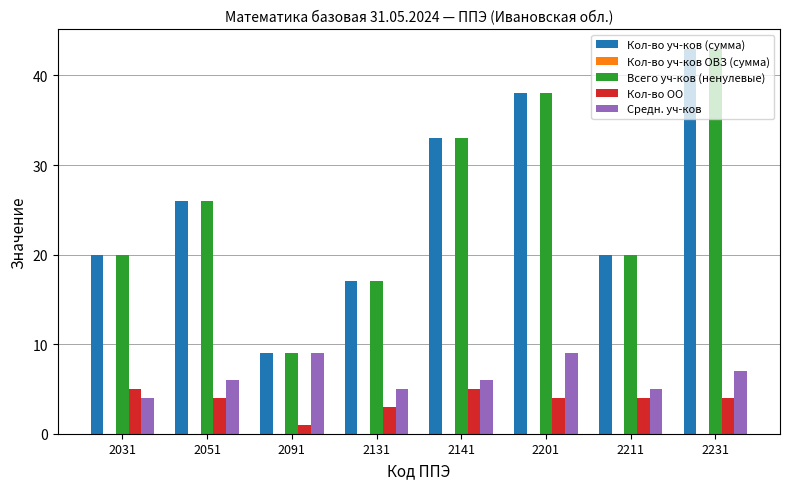

Is the value of Кол-во ОО at 2201 greater than the value of Всего уч-ков (ненулевые) at 2231?

No